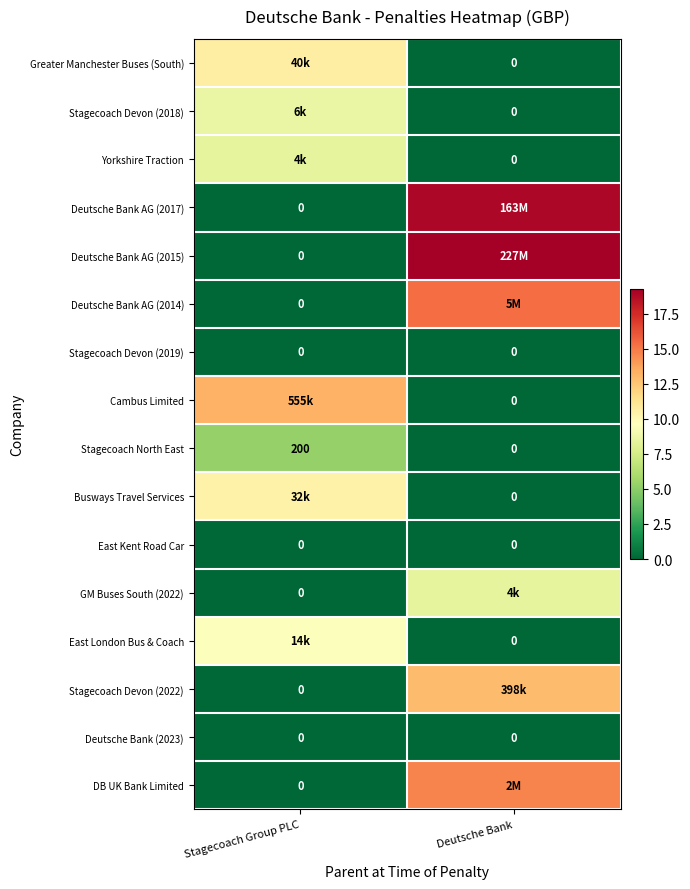

What is the total value across all series at Stagecoach Group PLC?

66.1